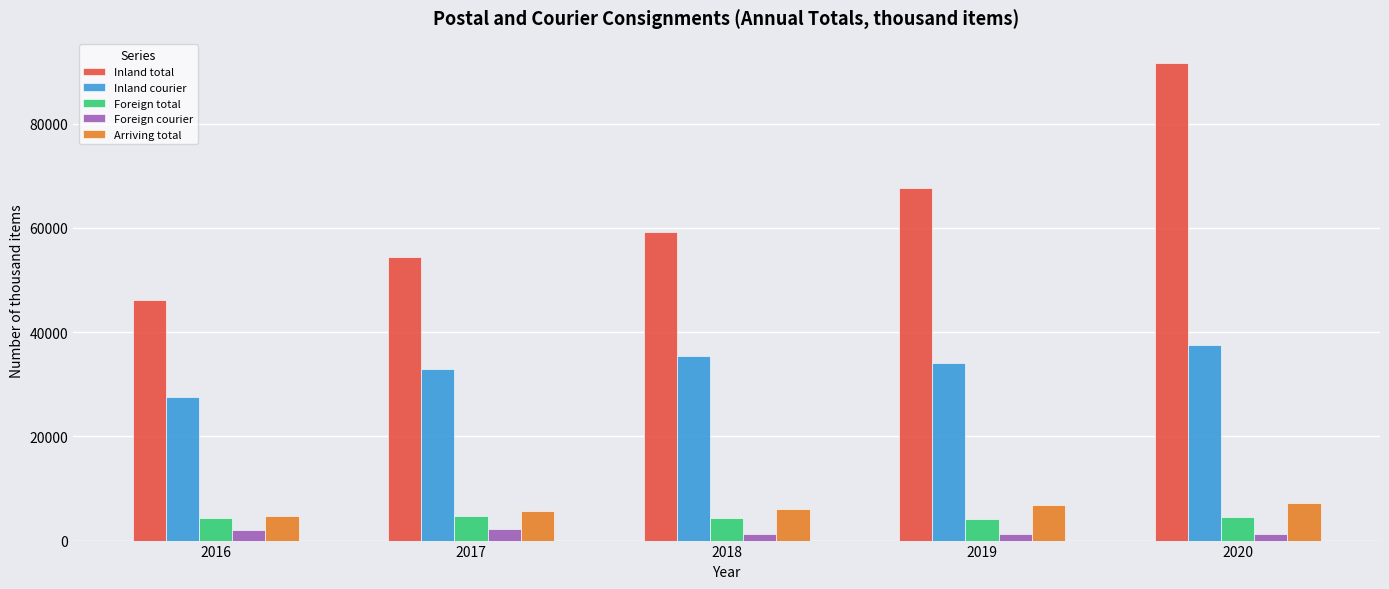

What is the difference between the Inland total values at 2020 and 2018?

32513.6